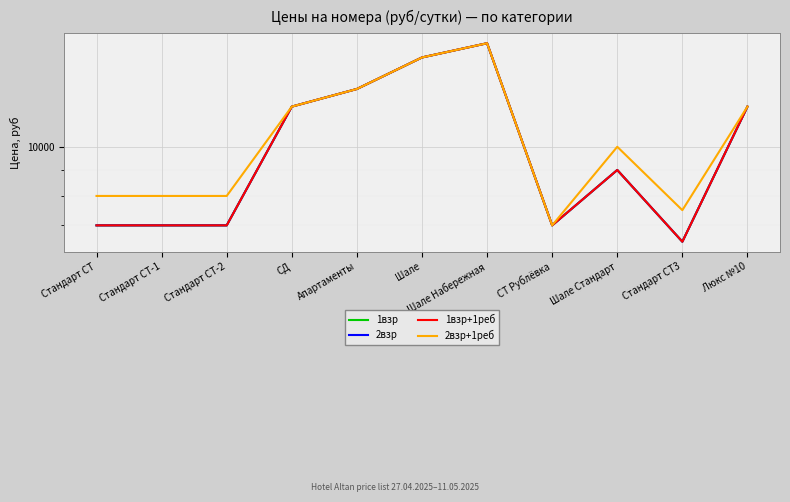

In 2взр+1реб, how many points are higher than both neighbors (excluding endpoints)?

2